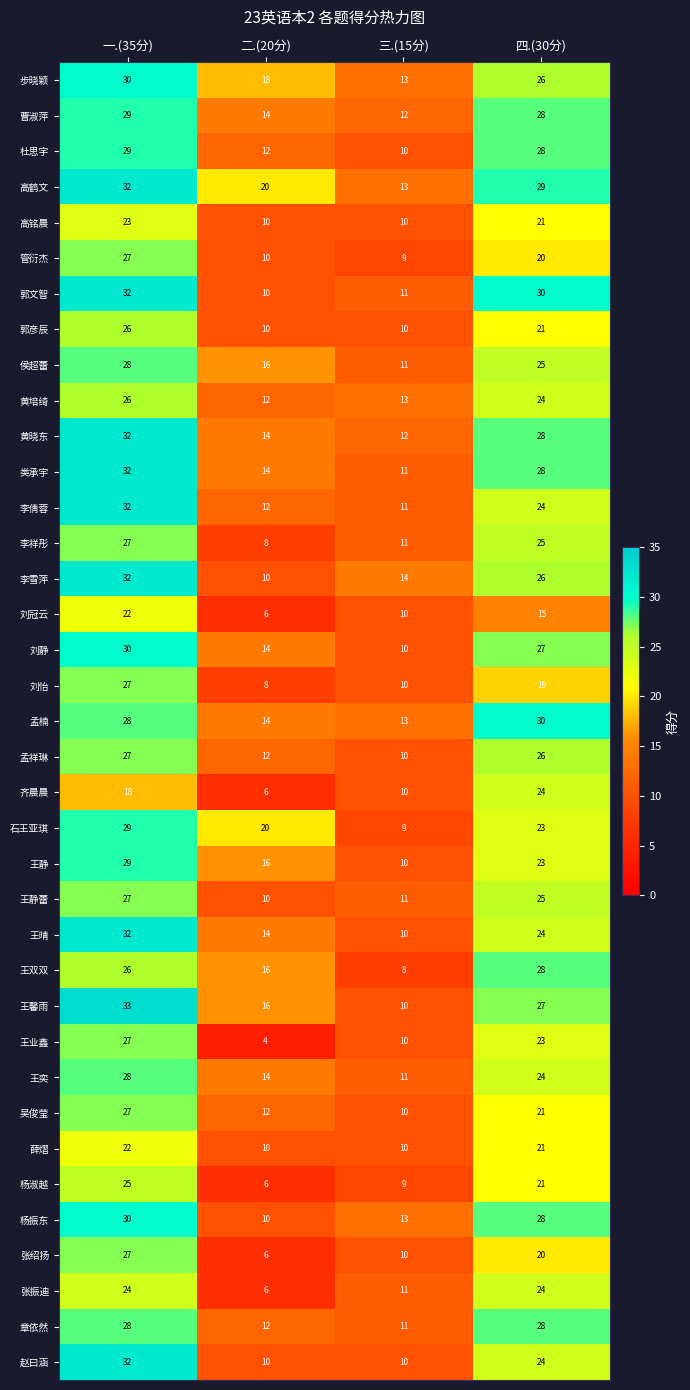

At which category is the sum across all series the highest?

一.(35分)